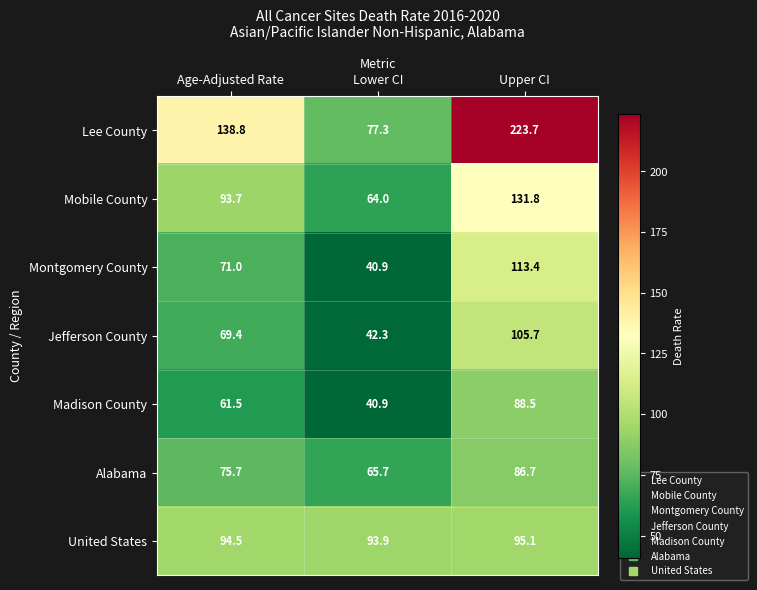

At which label is Alabama closest to 76?

Age-Adjusted Rate